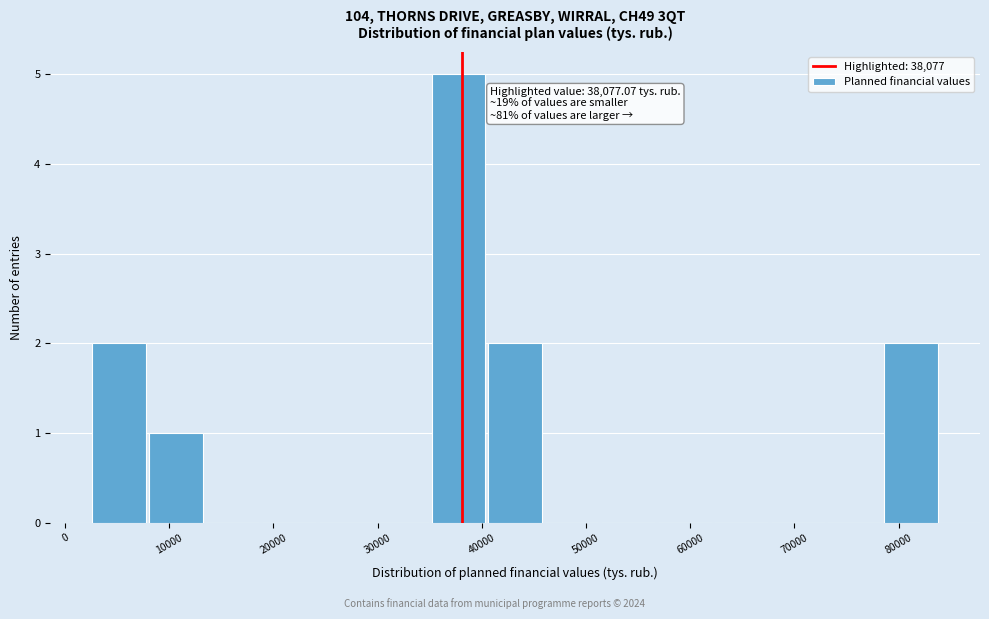

Over which range of the x-axis is the bar tallest?

35000 to 40000